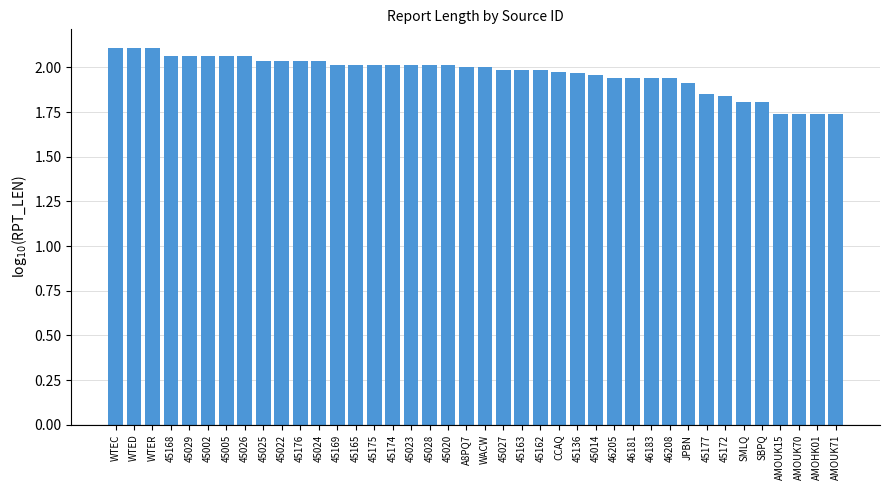

At which label does the data first exceed 2?

WTEC